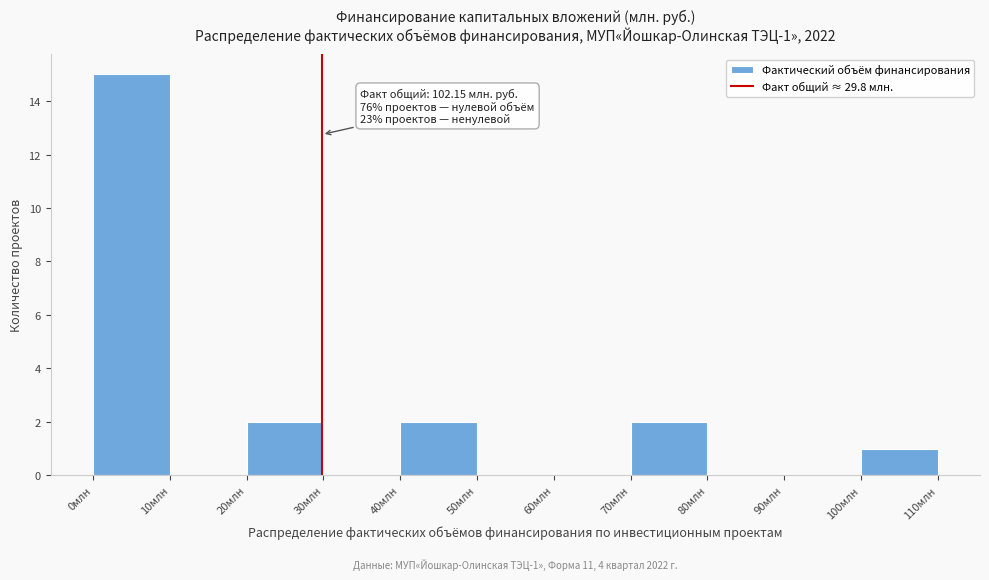

Over which range of the x-axis is the bar tallest?

0 to 10